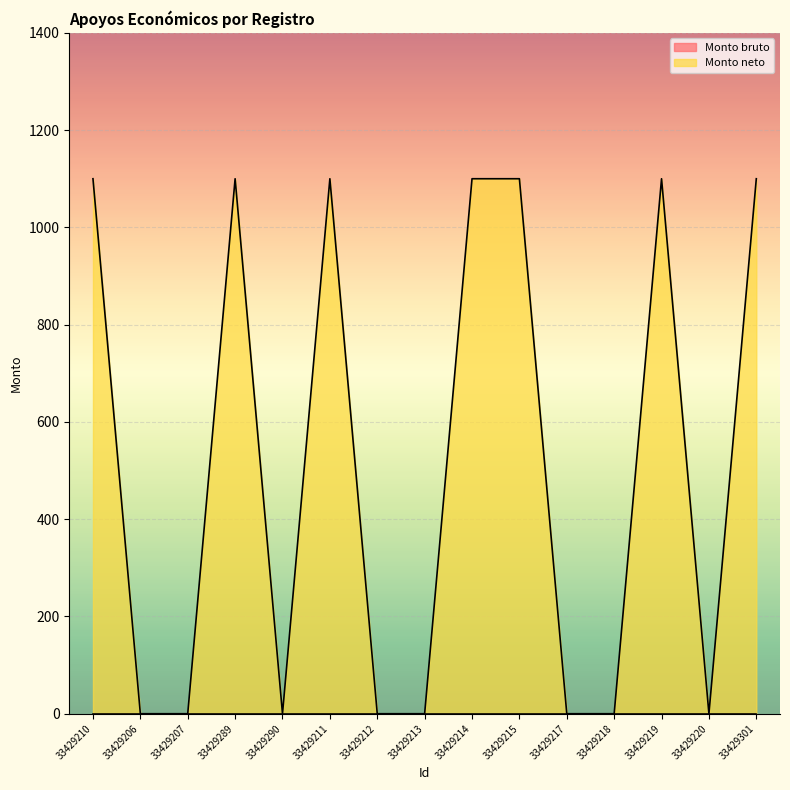

What is the label of the 12th point from the left?

33429218